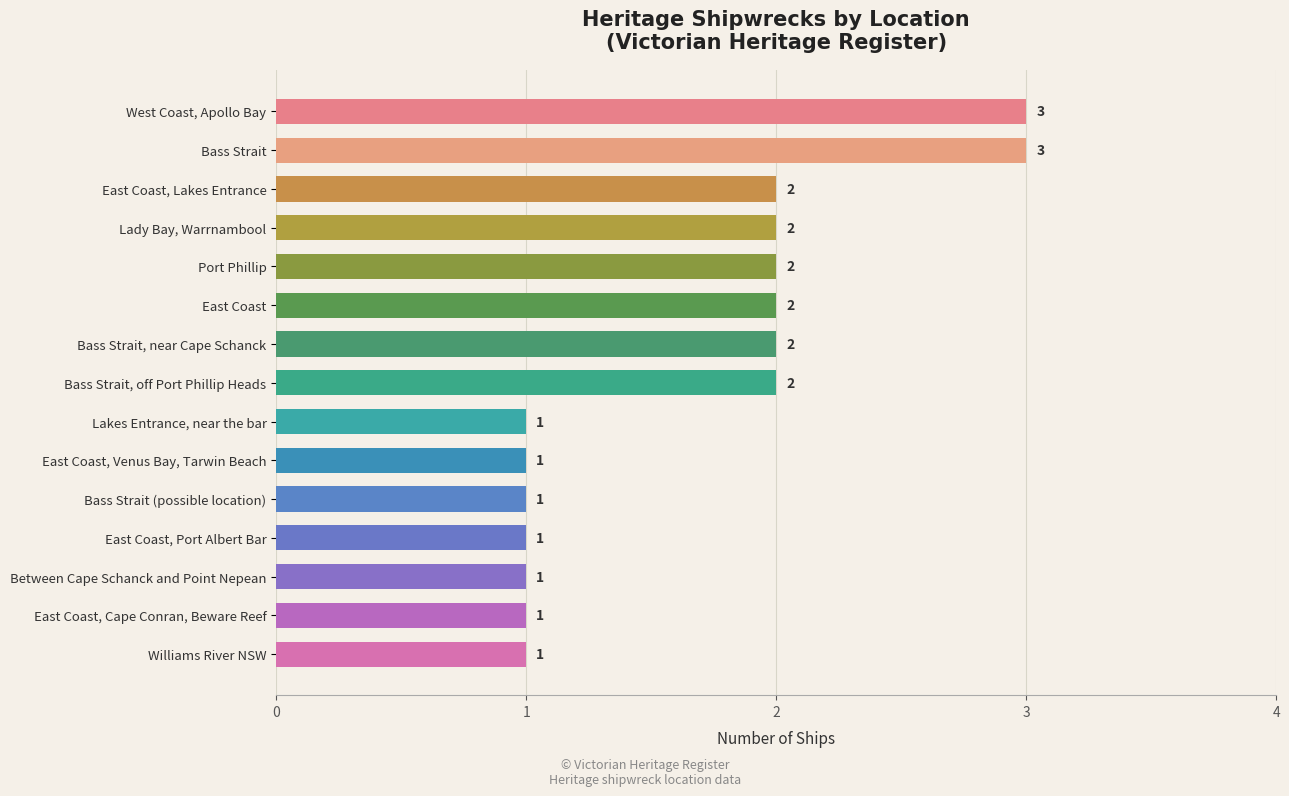

Reading bottom to top, transcribe all the data shown in this chart.

1	1	1	1	1	1	1	2	2	2	2	2	2	3	3